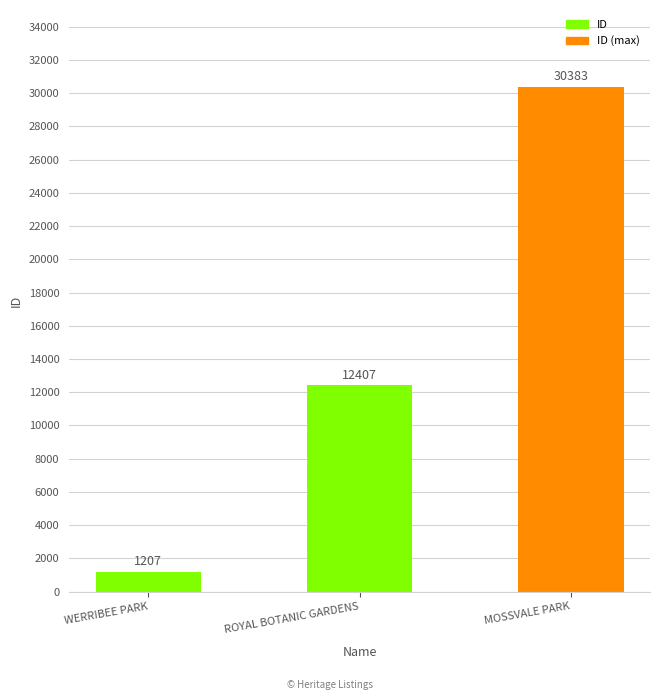

How many data points are less than 12407?

1